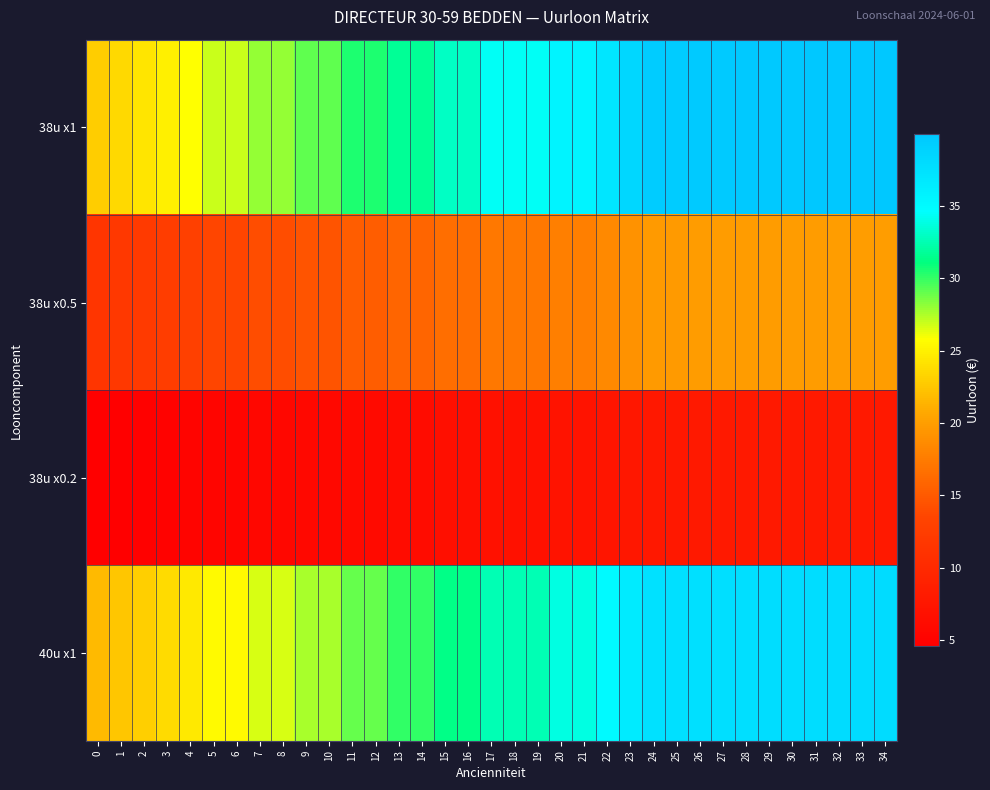

At 7, list the series in order from smallest to largest.

38u x0.2, 38u x0.5, 40u x1, 38u x1